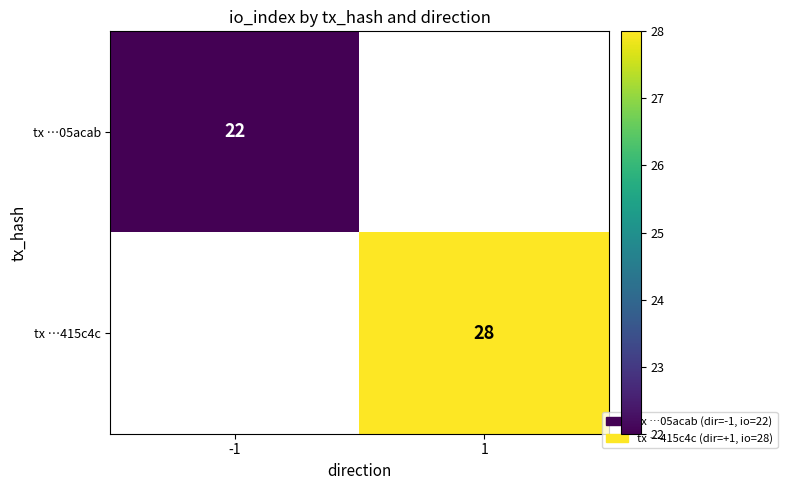

What is the minimum value shown in the chart?

22.0